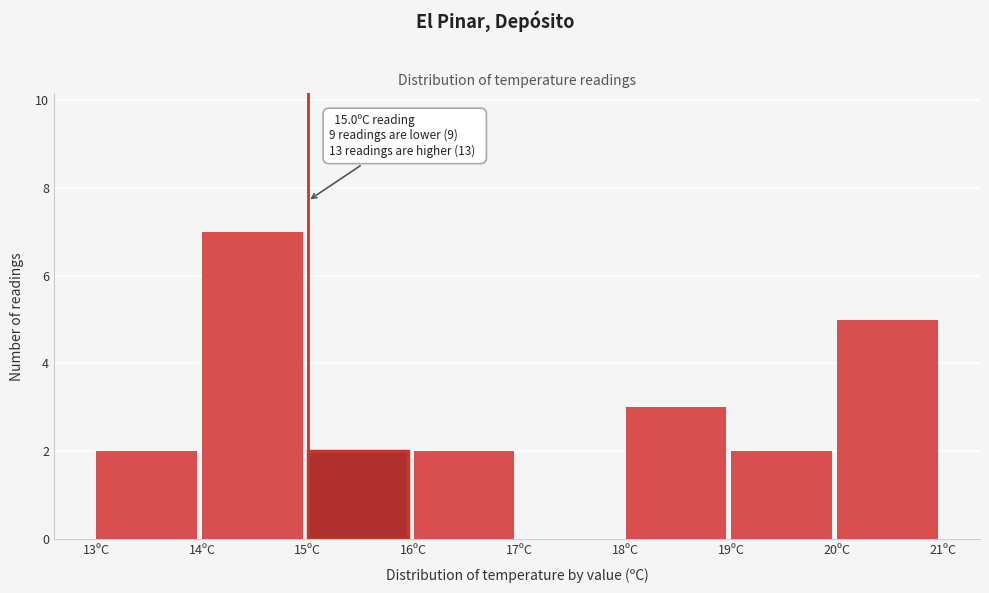

Which range on the x-axis has the tallest bar?

14 to 15